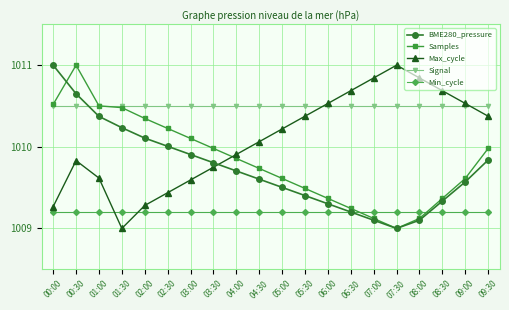

Between which two adjacent categories do Signal and BME280_pressure first intersect?

00:30 and 01:00